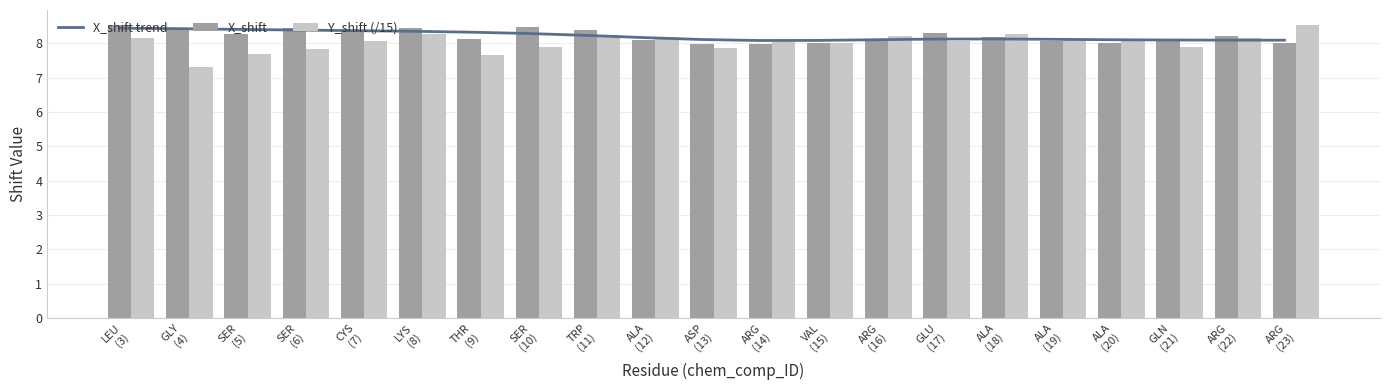

Reading left to right, what are all the values shown in this chart?

X_shift trend: LEU
(3)=8.4	GLY
(4)=8.4	SER
(5)=8.4	SER
(6)=8.4	CYS
(7)=8.4	LYS
(8)=8.4	THR
(9)=8.3	SER
(10)=8.3	TRP
(11)=8.2	ALA
(12)=8.2	ASP
(13)=8.1	ARG
(14)=8.1	VAL
(15)=8.1	ARG
(16)=8.1	GLU
(17)=8.1	ALA
(18)=8.1	ALA
(19)=8.1	ALA
(20)=8.1	GLN
(21)=8.1	ARG
(22)=8.1	ARG
(23)=8.1
X_shift: LEU
(3)=8.5	GLY
(4)=8.4	SER
(5)=8.3	SER
(6)=8.5	CYS
(7)=8.4	LYS
(8)=8.5	THR
(9)=8.1	SER
(10)=8.5	TRP
(11)=8.4	ALA
(12)=8.1	ASP
(13)=8.0	ARG
(14)=8.0	VAL
(15)=8.0	ARG
(16)=8.1	GLU
(17)=8.3	ALA
(18)=8.2	ALA
(19)=8.1	ALA
(20)=8.0	GLN
(21)=8.1	ARG
(22)=8.2	ARG
(23)=8.0
Y_shift (/15): LEU
(3)=8.2	GLY
(4)=7.3	SER
(5)=7.7	SER
(6)=7.8	CYS
(7)=8.1	LYS
(8)=8.3	THR
(9)=7.7	SER
(10)=7.9	TRP
(11)=8.2	ALA
(12)=8.2	ASP
(13)=7.9	ARG
(14)=8.0	VAL
(15)=8.0	ARG
(16)=8.2	GLU
(17)=8.1	ALA
(18)=8.3	ALA
(19)=8.1	ALA
(20)=8.1	GLN
(21)=7.9	ARG
(22)=8.2	ARG
(23)=8.5